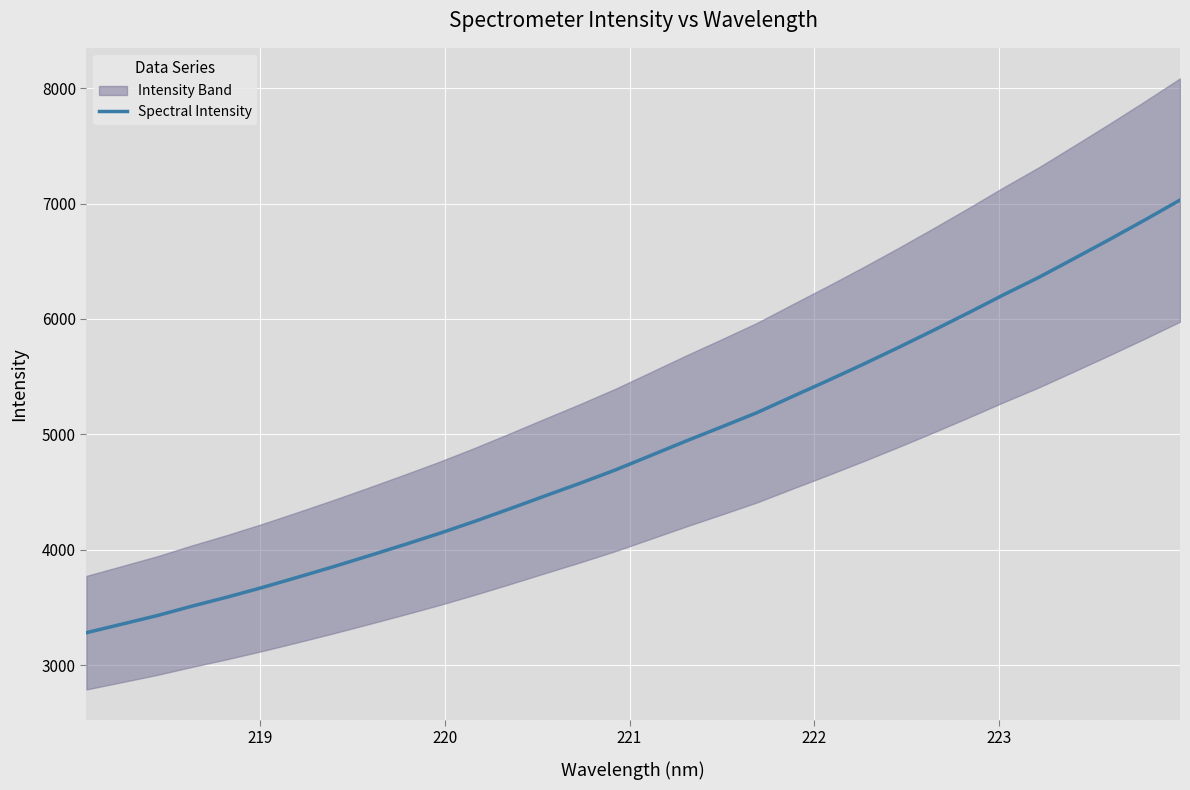

What is the minimum value for Spectral Intensity?

3280.3